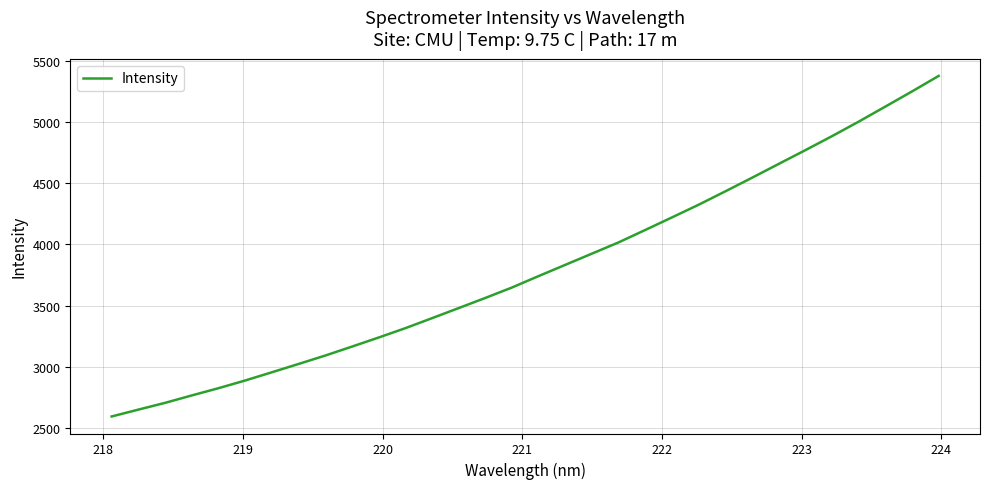

What is the difference between the maximum and minimum values?

2784.0